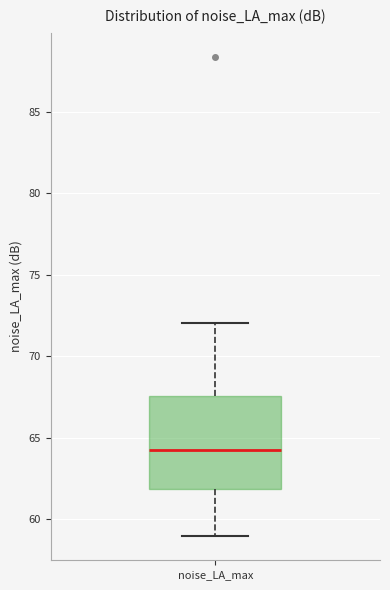

Read this box plot against the y-axis: the position of the median line, the range covered by the box, and the ends of both whiskers. The values are not printed on the chart, so give them approximately, as read against the axis.

median 64.0, box 62.0 to 67.5, whiskers 59.0 to 72.0